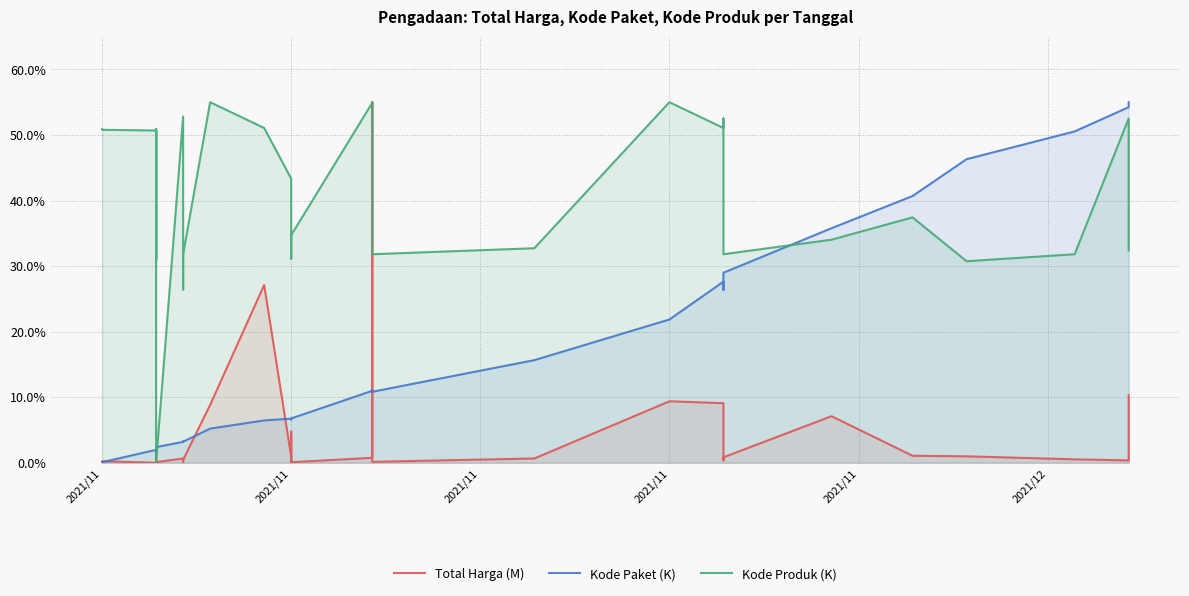

What is the average value of the Kode Paket (K) series?

14.6